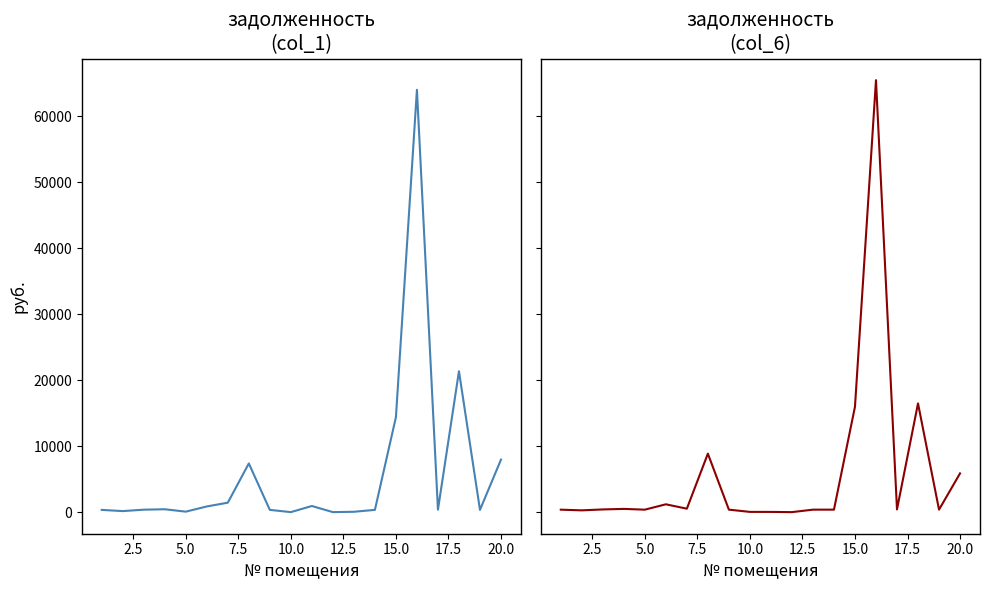

After their last crossing, which series has the higher values: задолженность (col_1) or задолженность (col_6)?

задолженность (col_1)